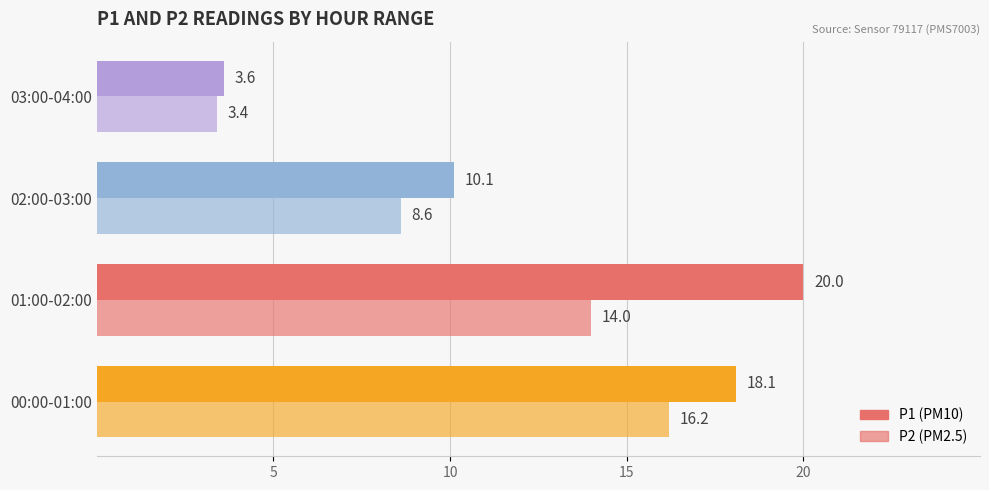

How many series are shown in this chart?

2